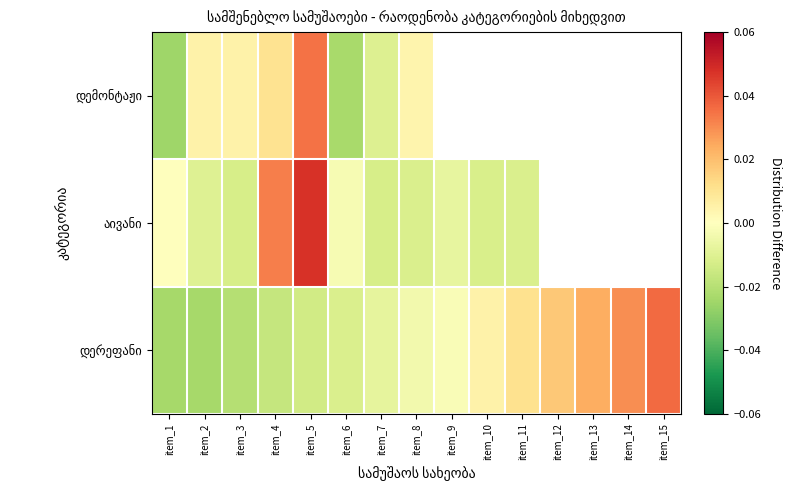

What is the sum of the დერეფანი values at item_15 and item_13?

0.1